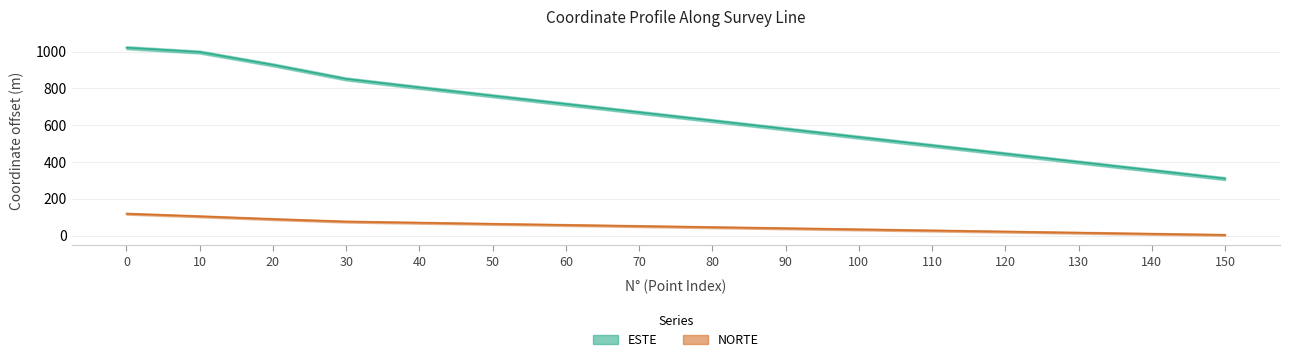

List the series in order of their peak value, lowest first.

NORTE (relative), ESTE (relative)